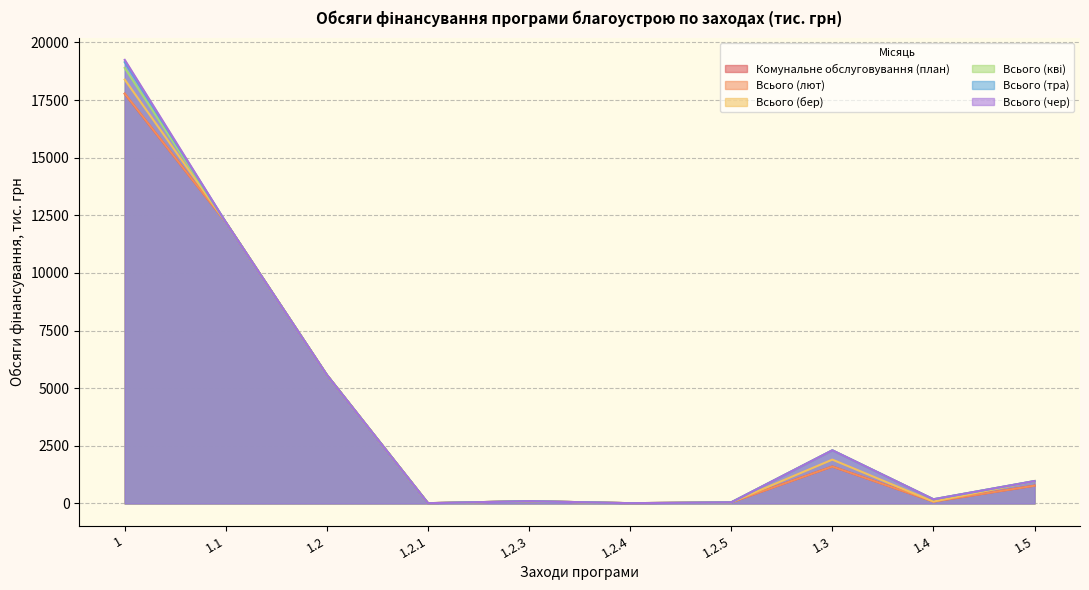

Reading left to right, extract all data points from this chart.

Комунальне обслуговування (план): 1=17773.1	1.1=12200.0	1.2=5573.1	1.2.1=10.0	1.2.3=98.2	1.2.4=10.0	1.2.5=47.0	1.3=1600.0	1.4=80.0	1.5=770.0
Всього (лют): 1=17780.6	1.1=12200.0	1.2=5573.1	1.2.1=10.0	1.2.3=98.2	1.2.4=10.0	1.2.5=47.0	1.3=1600.0	1.4=80.0	1.5=770.0
Всього (бер): 1=18390.6	1.1=12200.0	1.2=5573.1	1.2.1=10.0	1.2.3=98.2	1.2.4=10.0	1.2.5=47.0	1.3=1900.0	1.4=80.0	1.5=970.0
Всього (кві): 1=18895.7	1.1=12200.0	1.2=5573.1	1.2.1=10.0	1.2.3=98.2	1.2.4=10.0	1.2.5=47.0	1.3=2305.1	1.4=180.0	1.5=970.0
Всього (тра): 1=19145.7	1.1=12200.0	1.2=5573.1	1.2.1=10.0	1.2.3=98.2	1.2.4=10.0	1.2.5=47.0	1.3=2305.1	1.4=180.0	1.5=970.0
Всього (чер): 1=19245.7	1.1=12200.0	1.2=5573.1	1.2.1=10.0	1.2.3=98.2	1.2.4=10.0	1.2.5=47.0	1.3=2305.1	1.4=180.0	1.5=970.0